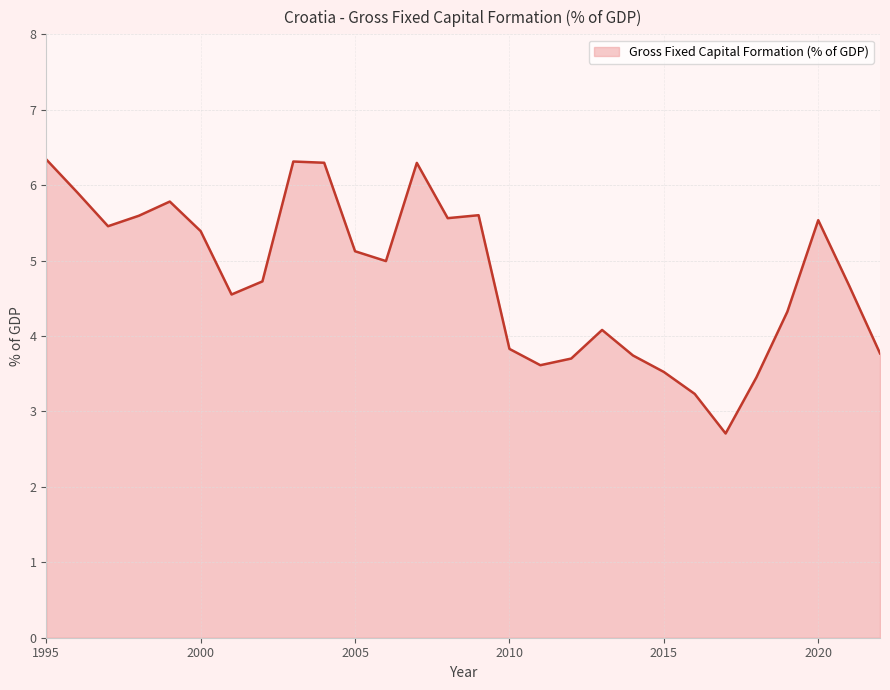

What is the smallest value displayed?

2.7